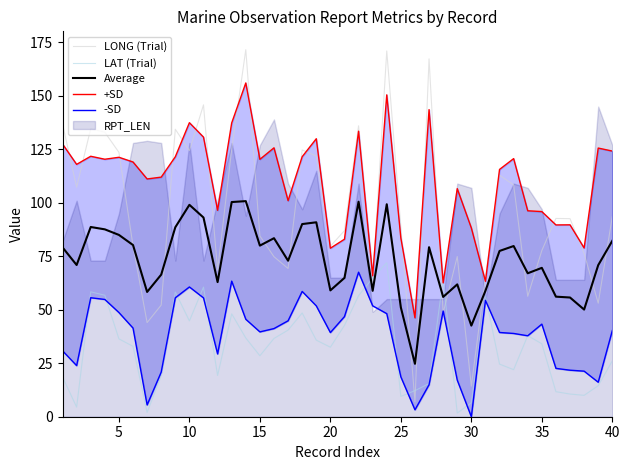

Is it true that LONG (Trial) equals 49.6 at 20?

False